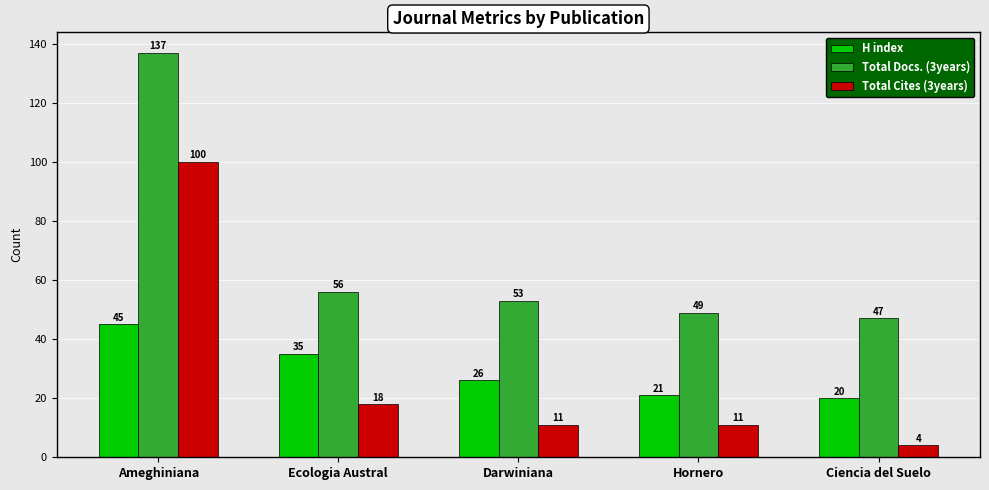

Which series has the largest range (max minus min)?

Total Cites (3years)